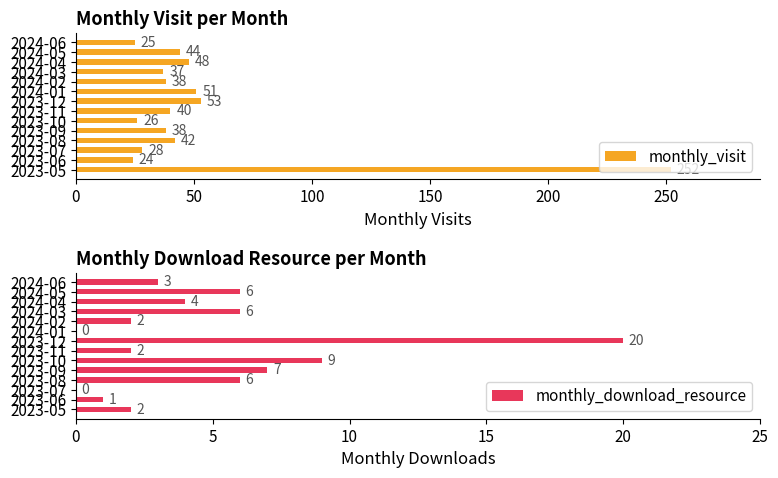

Reading left to right, extract all data points from this chart.

monthly_visit: 252	24	28	42	38	26	40	53	51	38	37	48	44	25
monthly_download_resource: 2	1	0	6	7	9	2	20	0	2	6	4	6	3